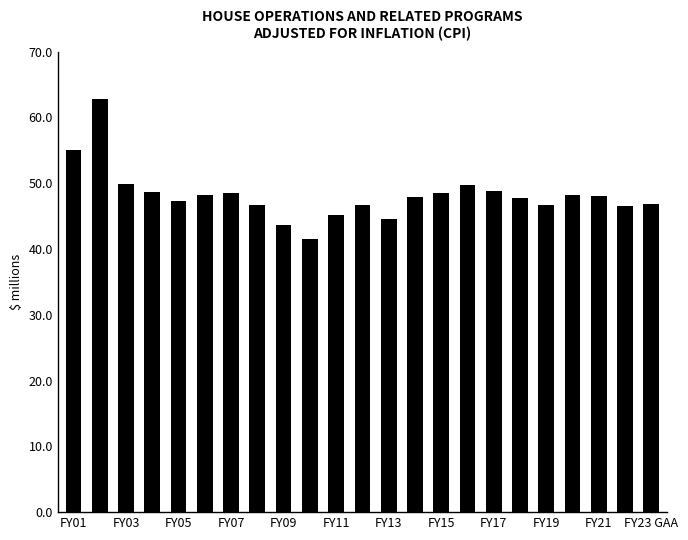

Are the bars horizontal?

No